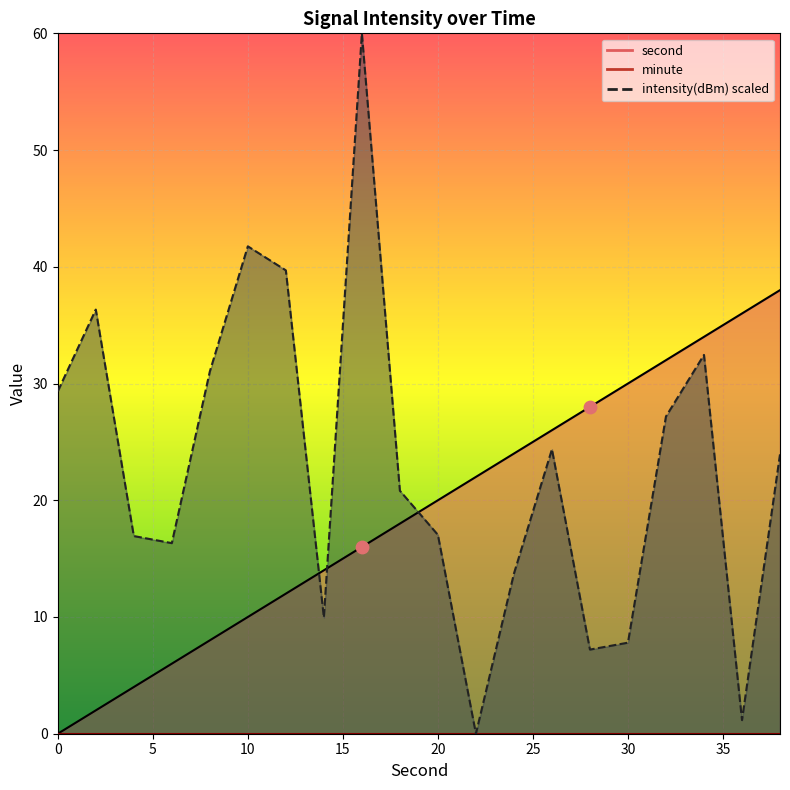

Which series has the widest spread of Y values?

intensity